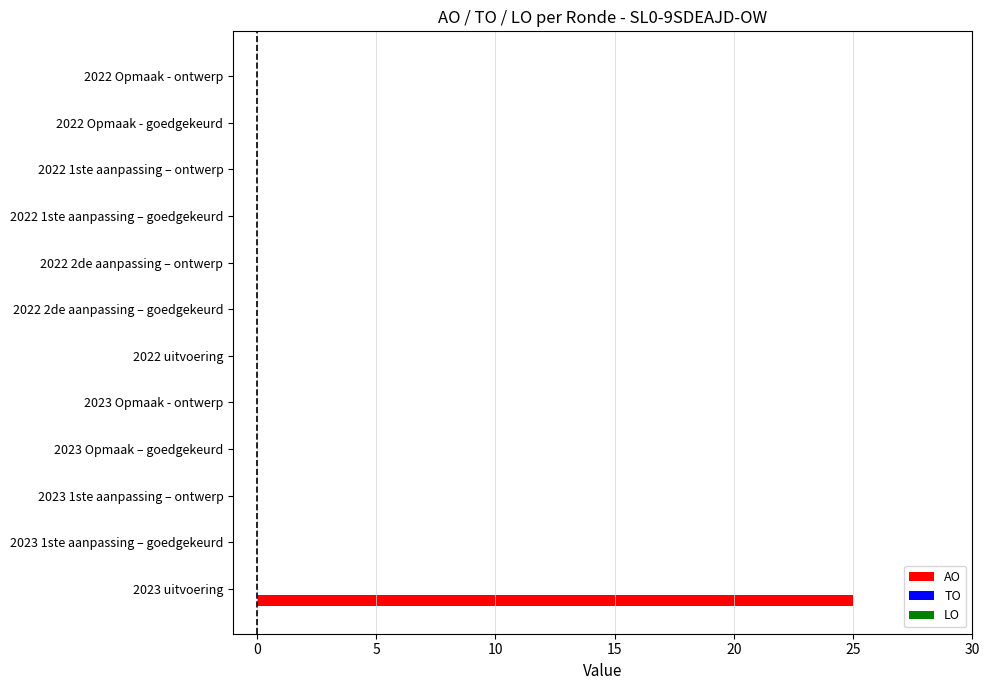

True or false: the data shows -15 at 2023 Opmaak - ontwerp.

False